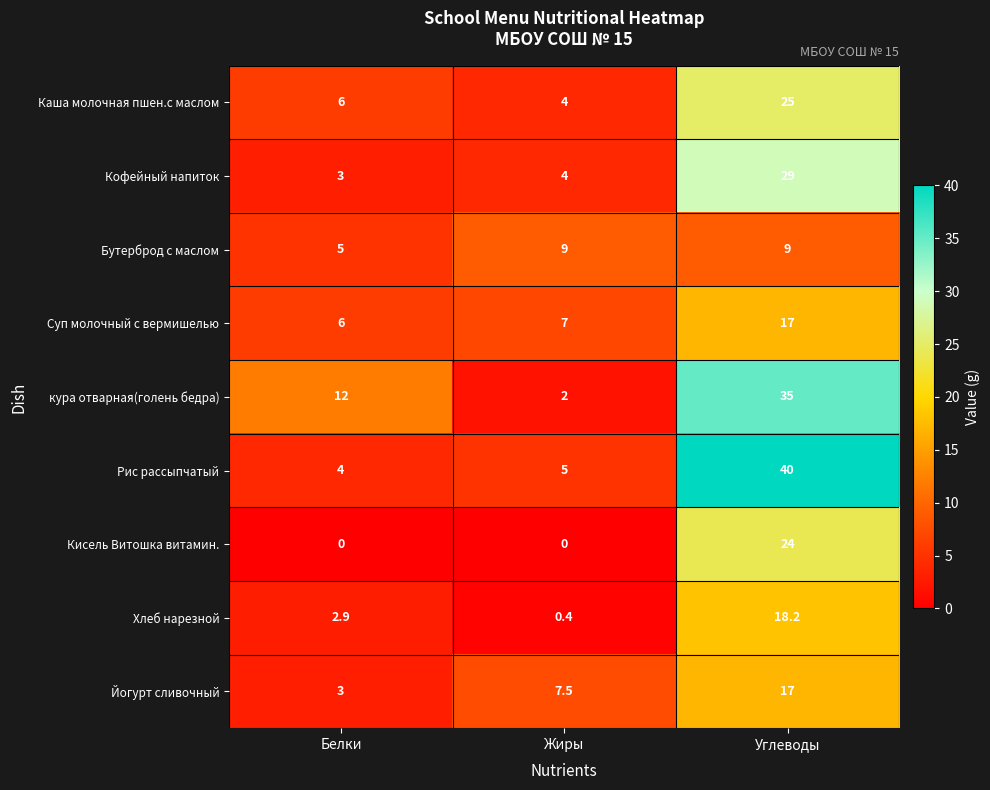

Reading left to right, transcribe all the data shown in this chart.

Каша молочная пшен.с маслом: 6.0	4.0	25.0
Кофейный напиток: 3.0	4.0	29.0
Бутерброд с маслом: 5.0	9.0	9.0
Суп молочный с вермишелью: 6.0	7.0	17.0
кура отварная(голень бедра): 12.0	2.0	35.0
Рис рассыпчатый: 4.0	5.0	40.0
Кисель Витошка витамин.: 0.0	0.0	24.0
Хлеб нарезной: 2.9	0.4	18.2
Йогурт сливочный: 3.0	7.5	17.0